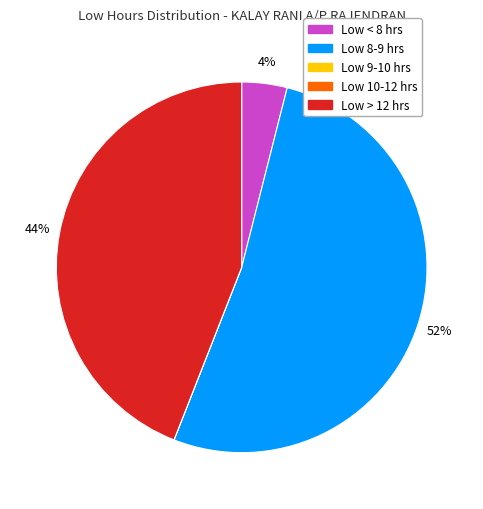

Is there any slice that represents more than half of the pie?

Yes